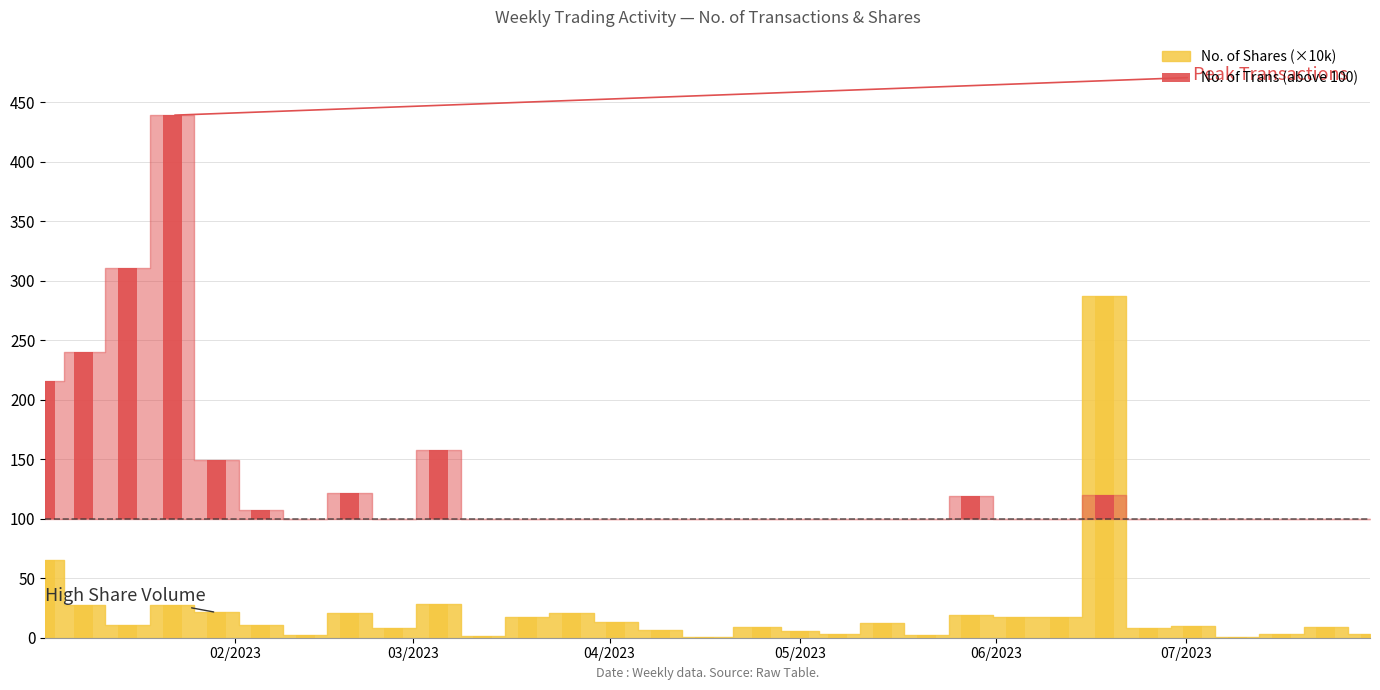

The value at 07/2023 is -123. True or false?

False